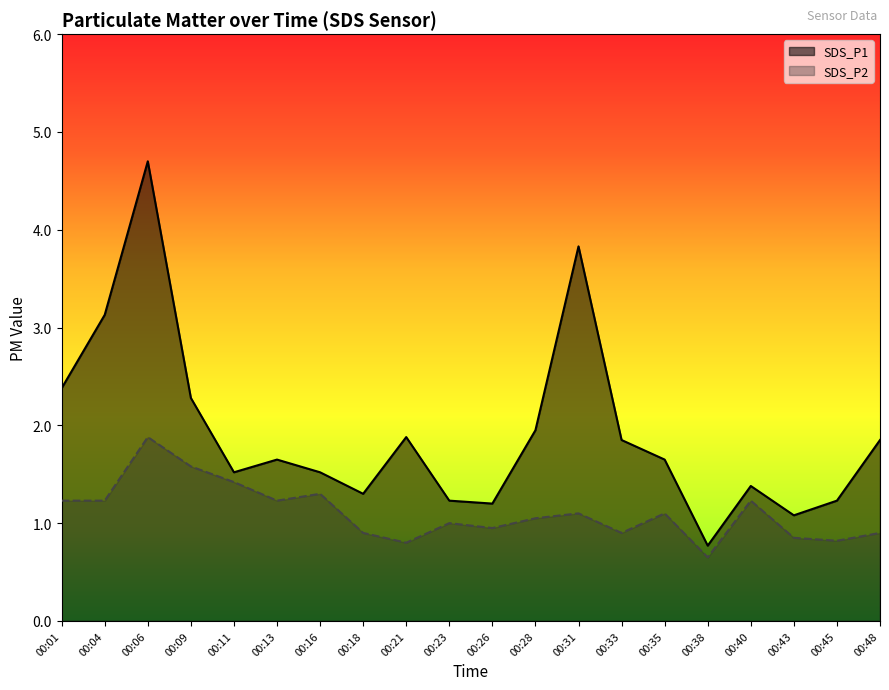

What is the greatest value displayed?

4.7